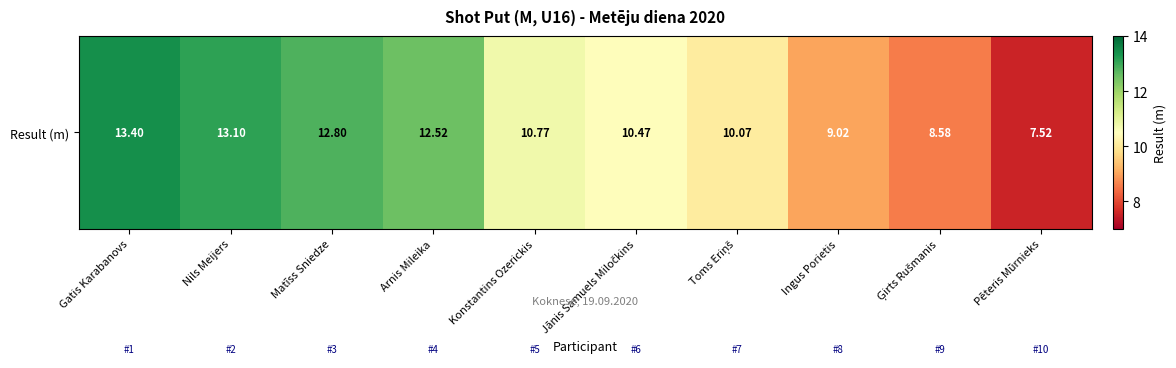

List the labels in order of value, smallest first.

Pēteris Mūrnieks, Ģirts Rušmanis, Ingus Porietis, Toms Eriņš, Jānis Samuels Miločkins, Konstantins Ozerickis, Arnis Mileika, Matīss Sniedze, Nils Meijers, Gatis Karabanovs